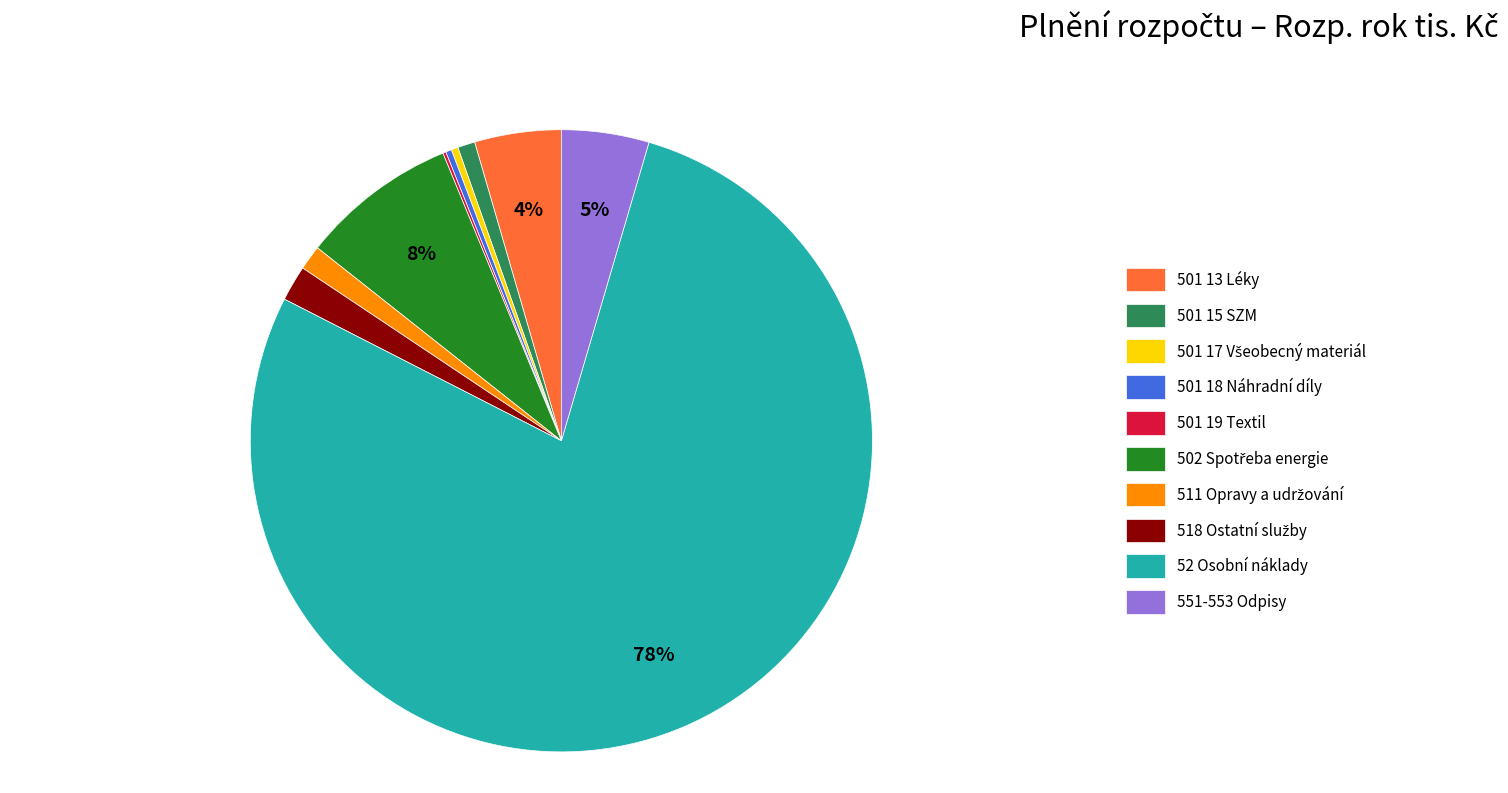

Which slice is the largest?

52 Osobní náklady